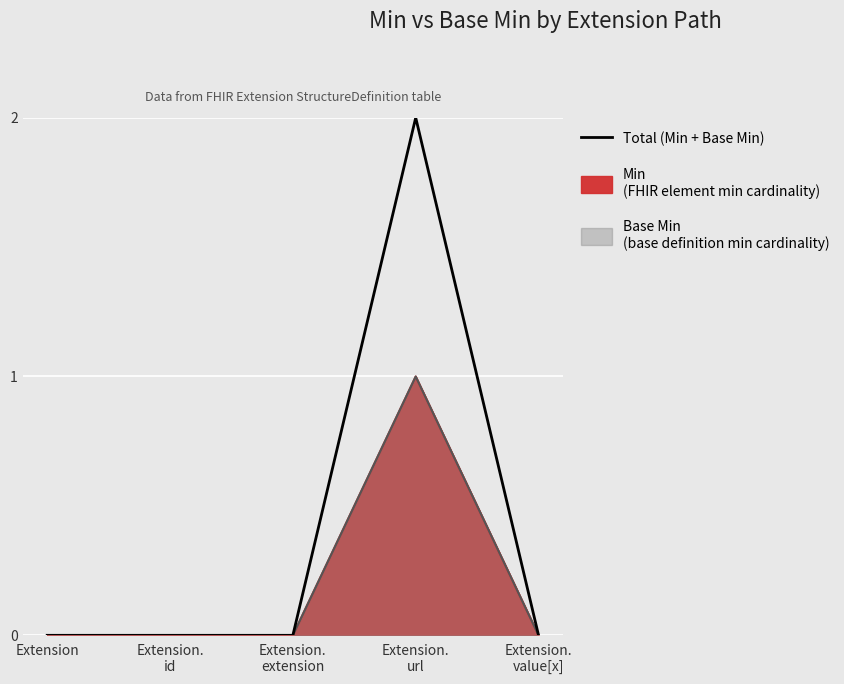

How many lines are shown in the chart?

1